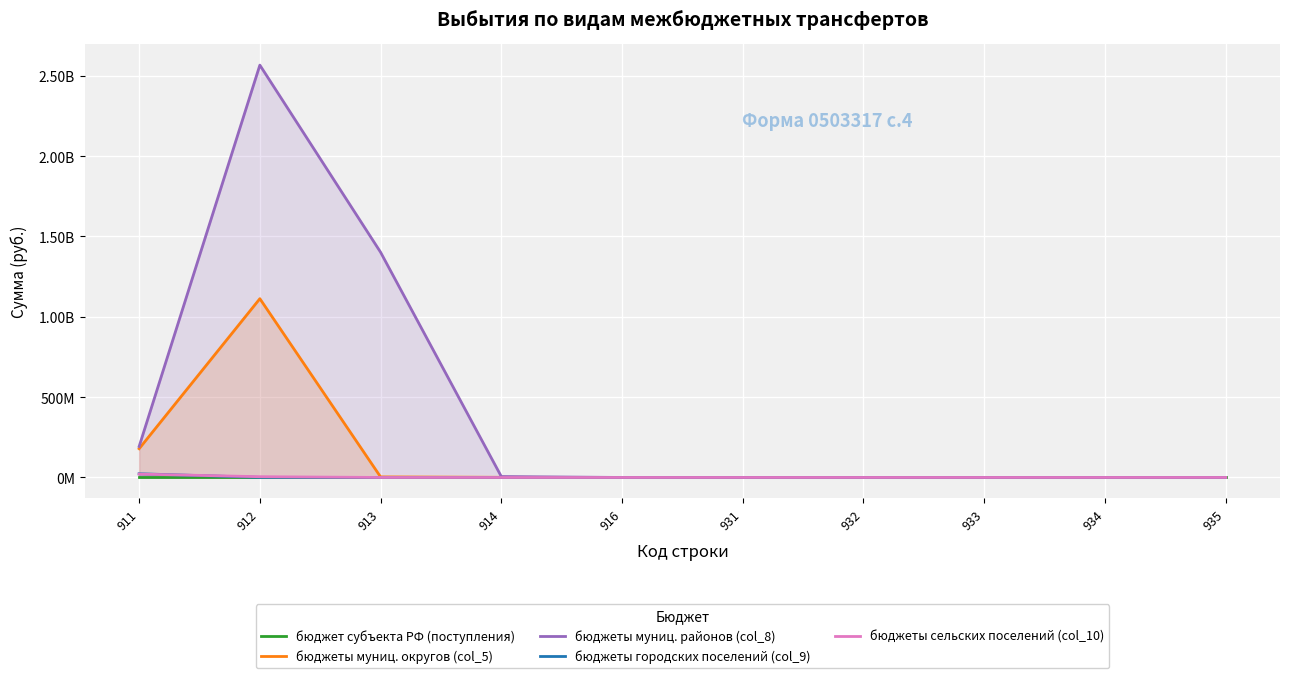

Reading left to right, what are all the values shown in this chart?

бюджет субъекта РФ (поступления): 911=0.0	912=0.0	913=0.0	914=0.0	916=0.0	931=0.0	932=0.0	933=0.0	934=0.0	935=0.0
бюджеты муниц. округов (col_5): 911=178898981.7	912=1112756350.6	913=3523500.0	914=1030928.0	916=0.0	931=0.0	932=0.0	933=0.0	934=0.0	935=0.0
бюджеты муниц. районов (col_8): 911=192940419.4	912=2566523478.7	913=1401760000.0	914=5919896.8	916=0.0	931=0.0	932=0.0	933=0.0	934=0.0	935=0.0
бюджеты городских поселений (col_9): 911=23057965.9	912=569501.4	913=0.0	914=0.0	916=0.0	931=0.0	932=0.0	933=0.0	934=0.0	935=0.0
бюджеты сельских поселений (col_10): 911=21036584.0	912=4748325.7	913=0.0	914=0.0	916=0.0	931=0.0	932=0.0	933=0.0	934=0.0	935=0.0